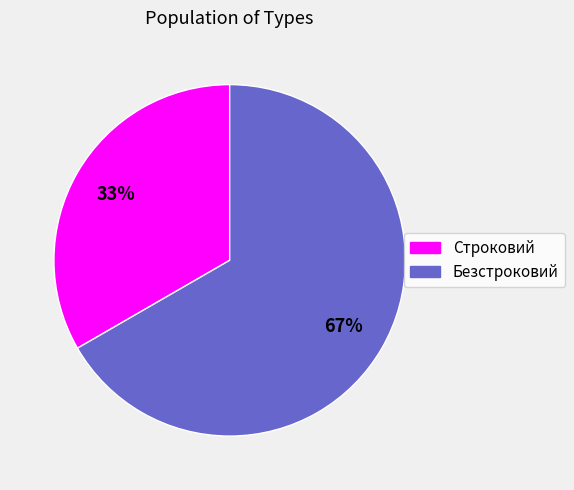

Which category has the smallest portion of the pie?

Строковий